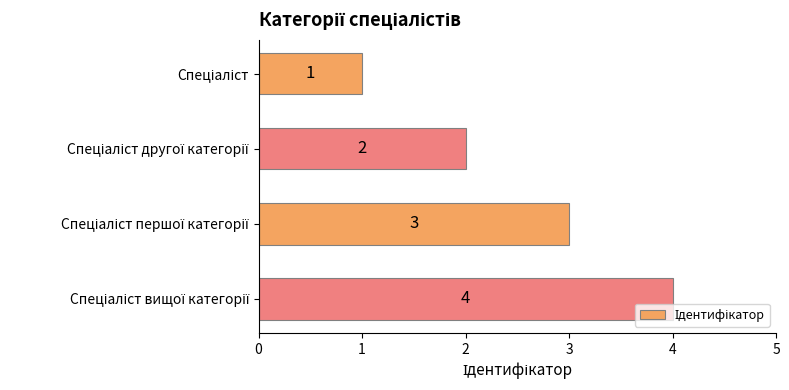

What is the sum of all values?

10